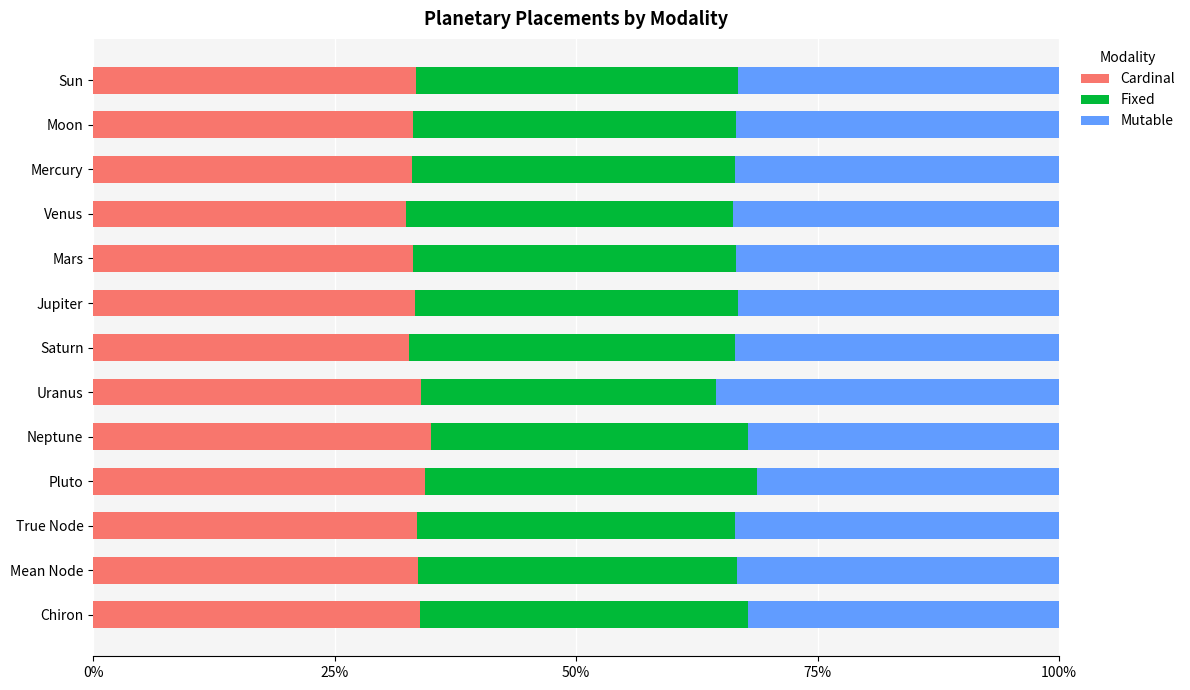

True or false: Cardinal has a value of 55.7 at Moon.

False